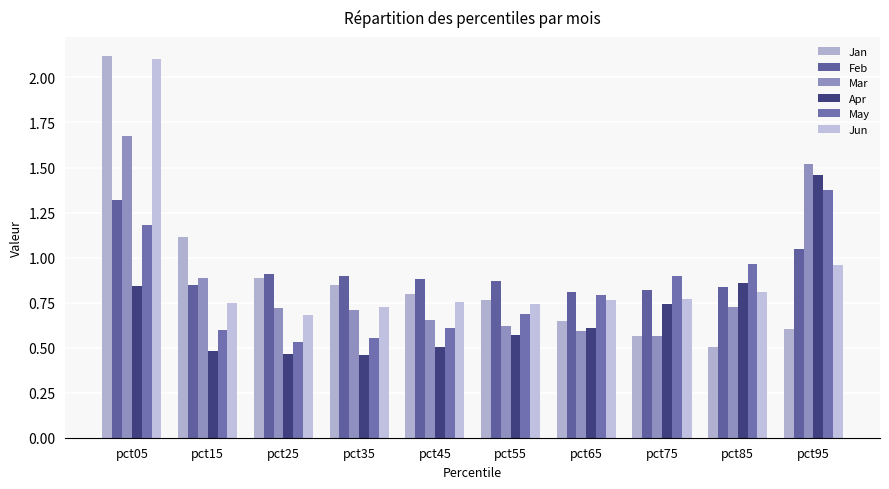

At which label does Jan reach its minimum?

pct85